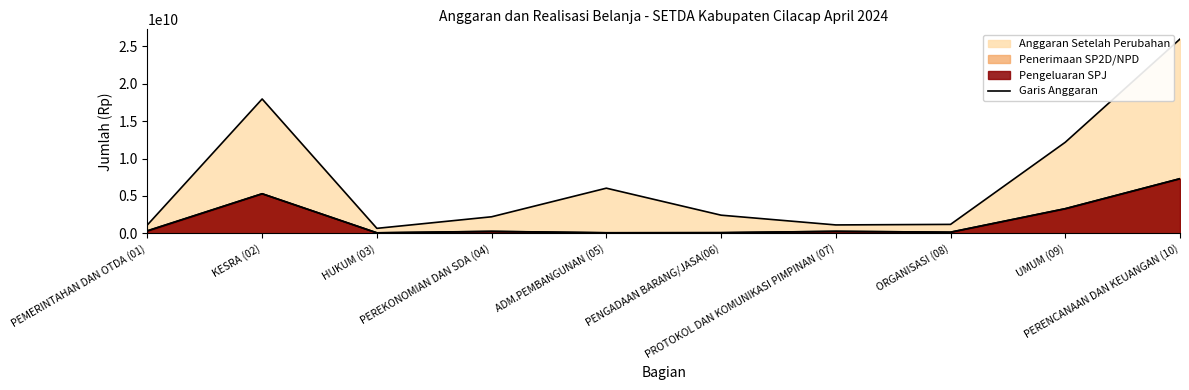

What position from the right is ADM.PEMBANGUNAN (05)?

6